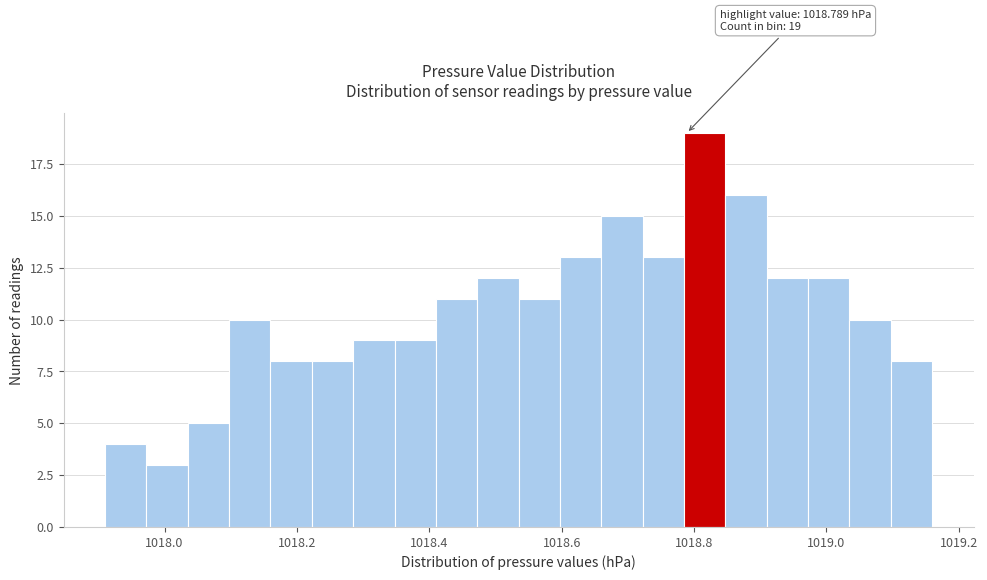

Around what value on the x-axis is the tallest bar? Give the approximate position of its centre, as read against the axis.

1018.82